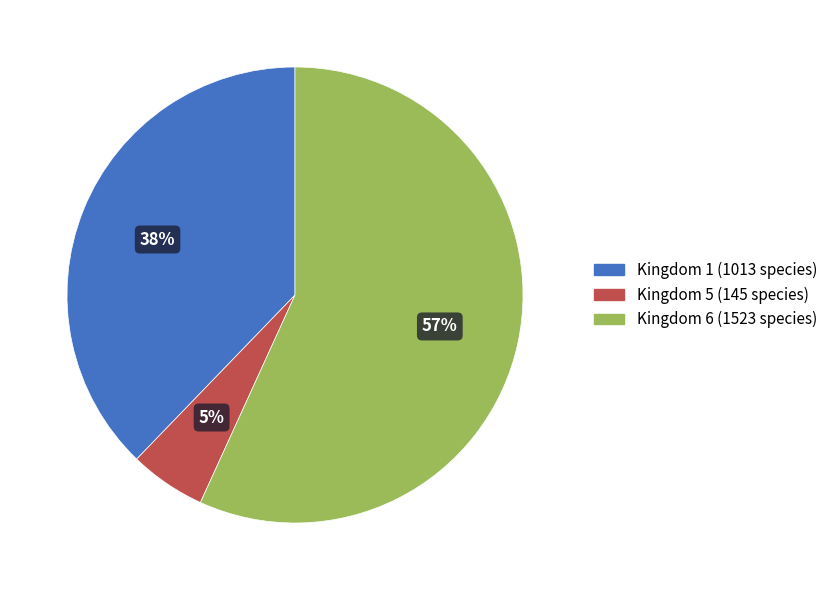

Which slice represents more than half of the pie?

Kingdom 6